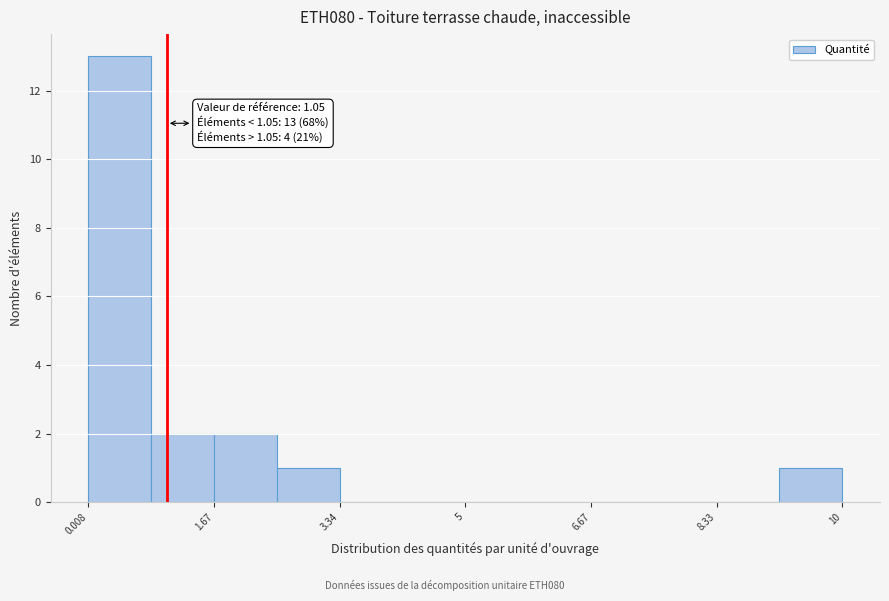

Which range on the x-axis has the tallest bar?

0.0 to 0.8